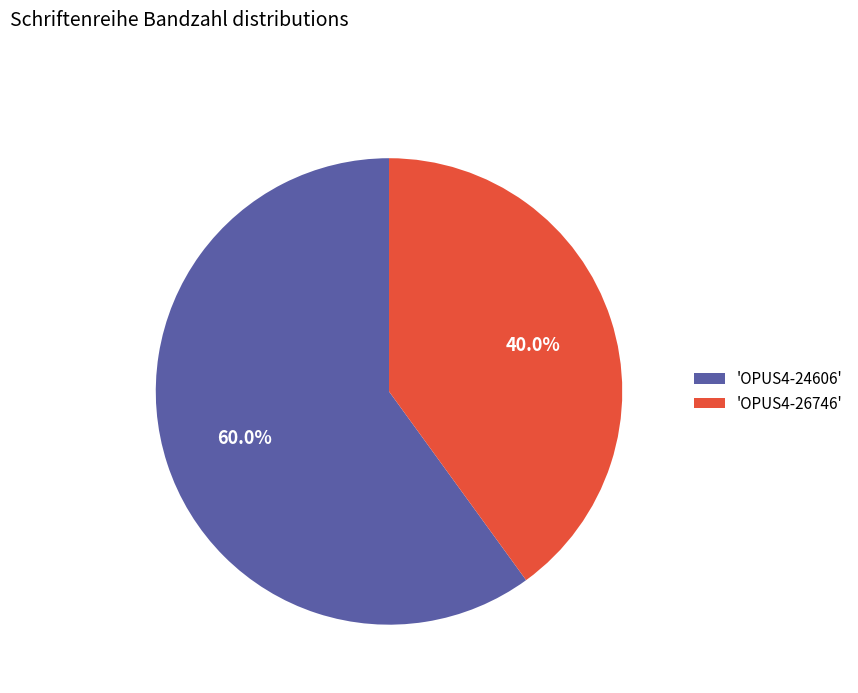

To the nearest percent, what is the difference between the largest and smallest slice percentages?

20%